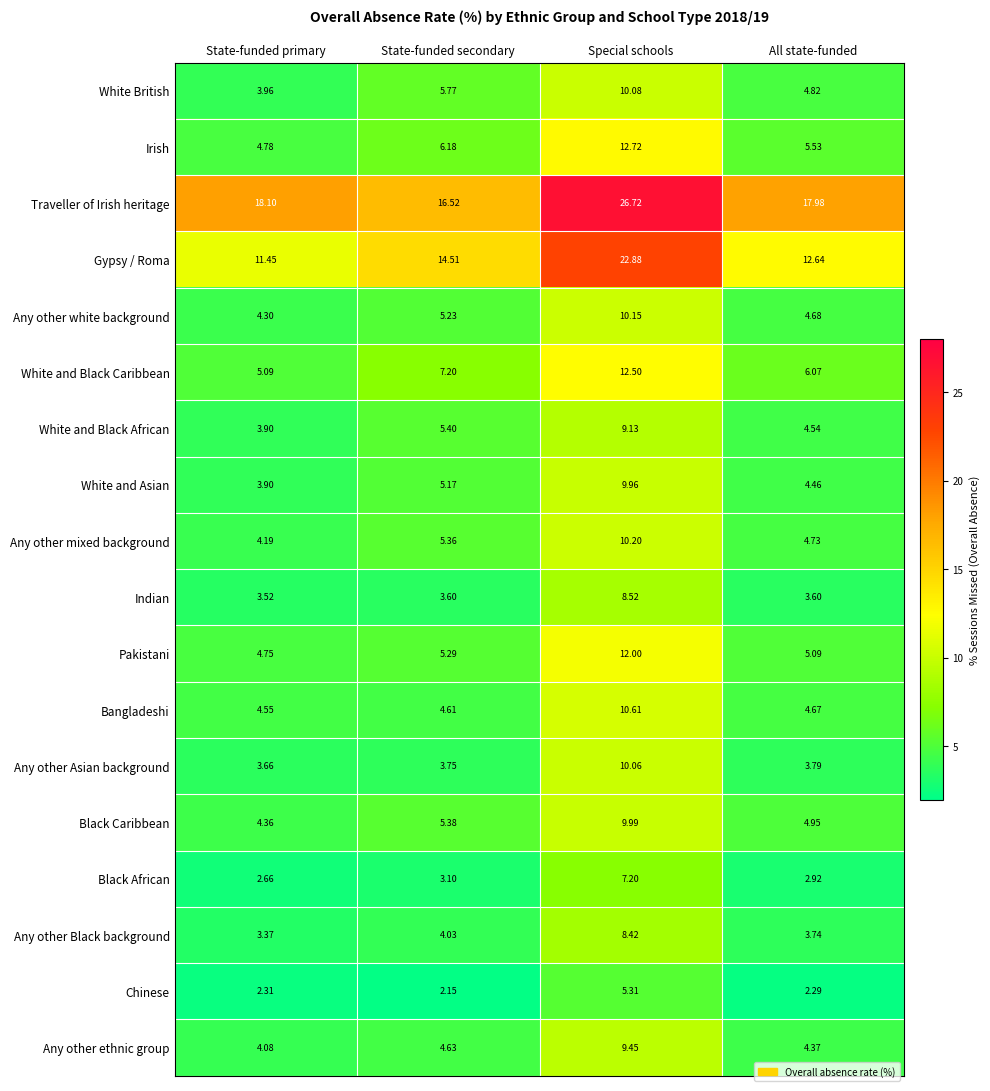

Where is Irish nearest to the value 8?

State-funded secondary